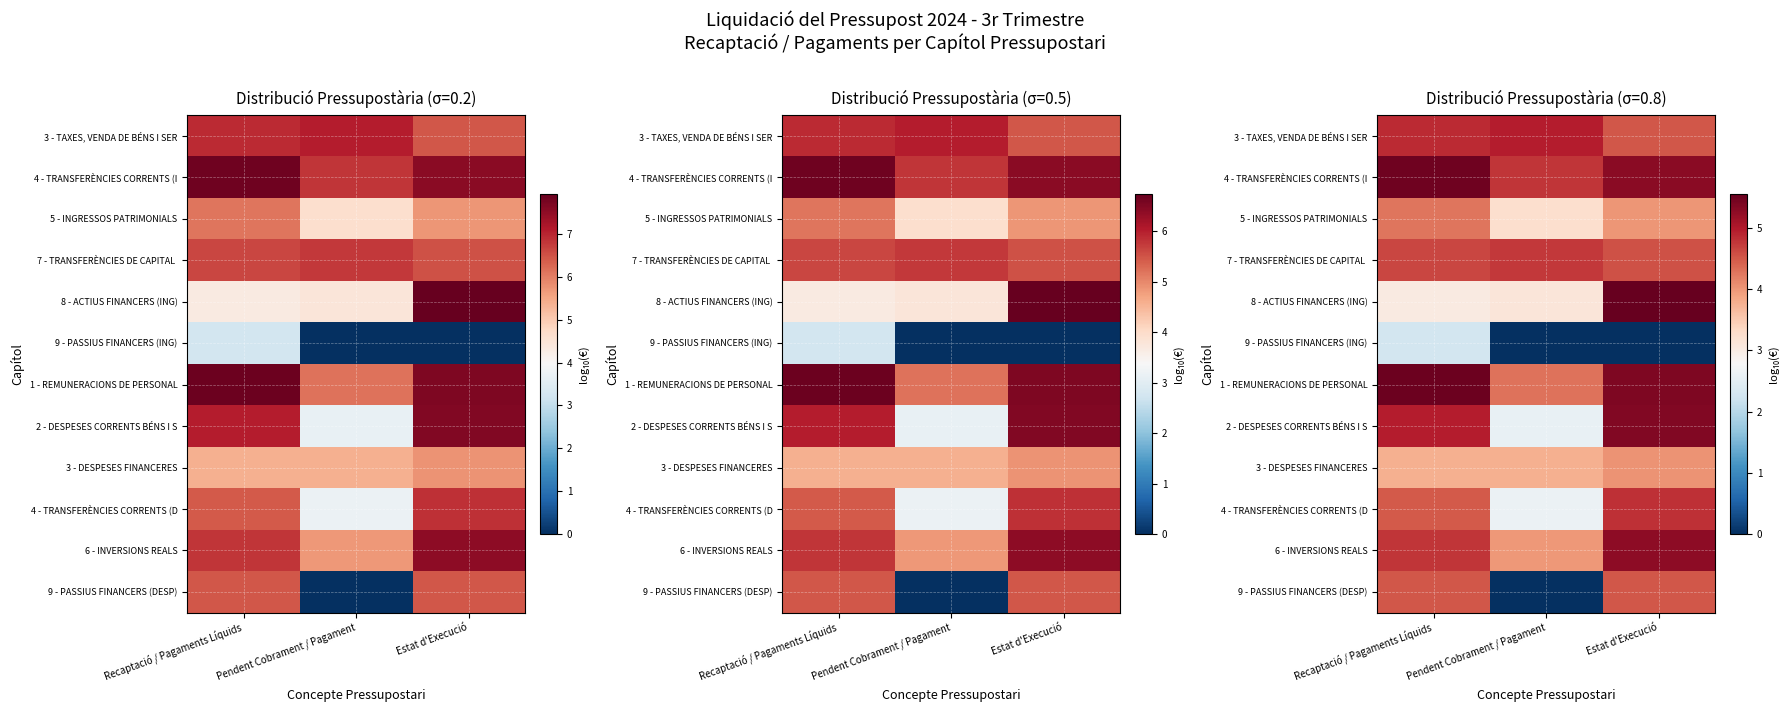

What is the difference between the maximum and minimum values in the 6 - INVERSIONS REALS series?

1.3